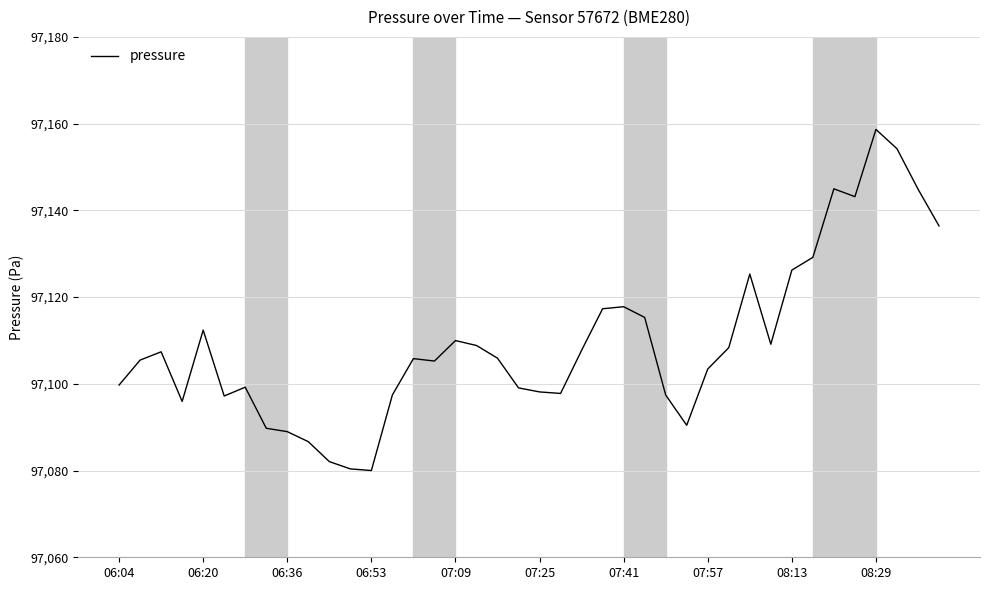

What is the difference between the maximum and minimum values?

78.7